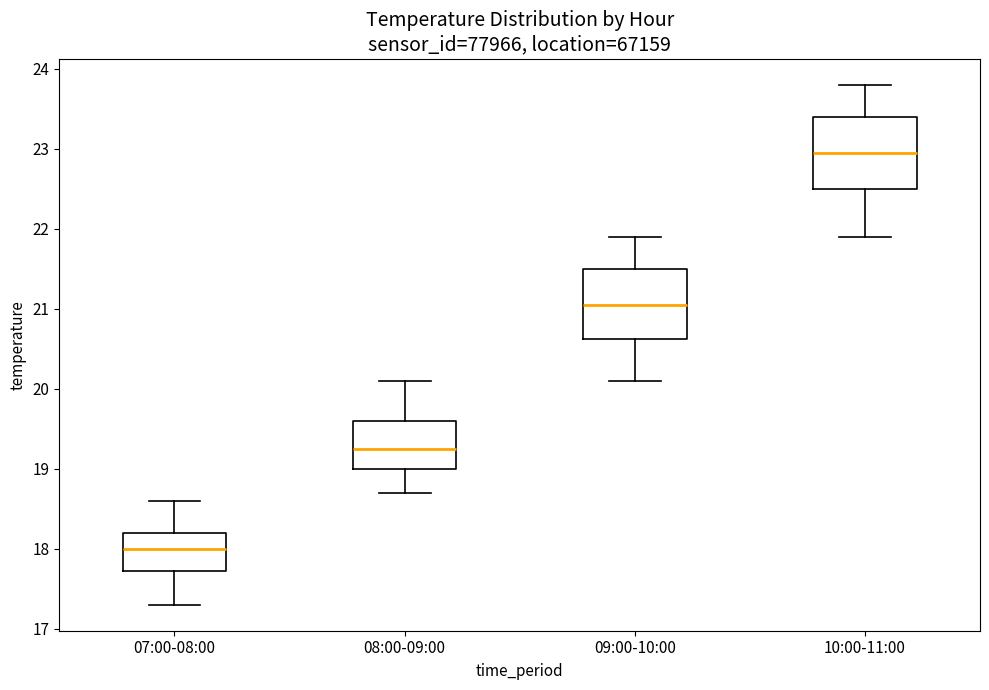

Reading left to right, transcribe this box plot: for each box, give where its median line is, the range the box spans, and where its two whiskers end, as read against the y-axis. The values are not printed on the chart, so give them approximately, as read against the axis.

07:00-08:00: median 18.0, box 17.7 to 18.2, whiskers 17.3 to 18.6
08:00-09:00: median 19.3, box 19.0 to 19.6, whiskers 18.7 to 20.1
09:00-10:00: median 21.1, box 20.6 to 21.5, whiskers 20.1 to 21.9
10:00-11:00: median 23.0, box 22.5 to 23.4, whiskers 21.9 to 23.8